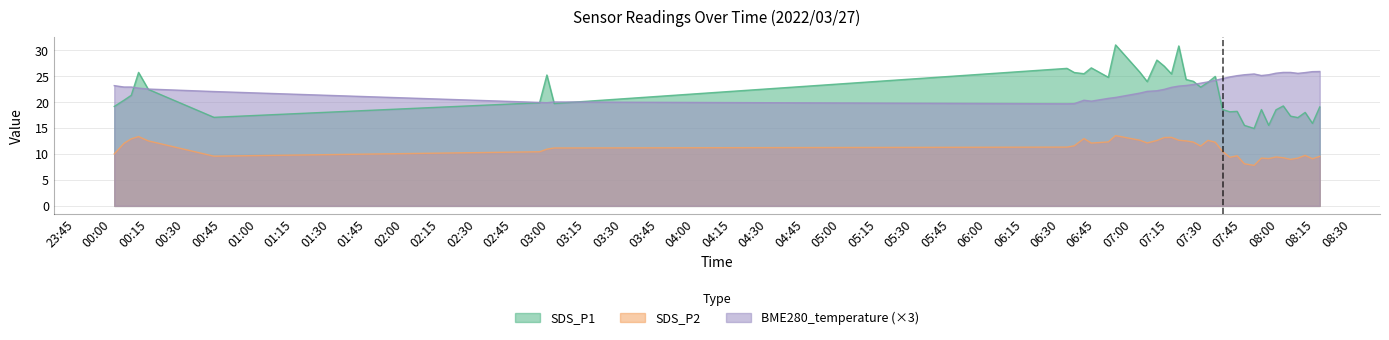

True or false: SDS_P2 and SDS_P1 intersect in this chart.

False